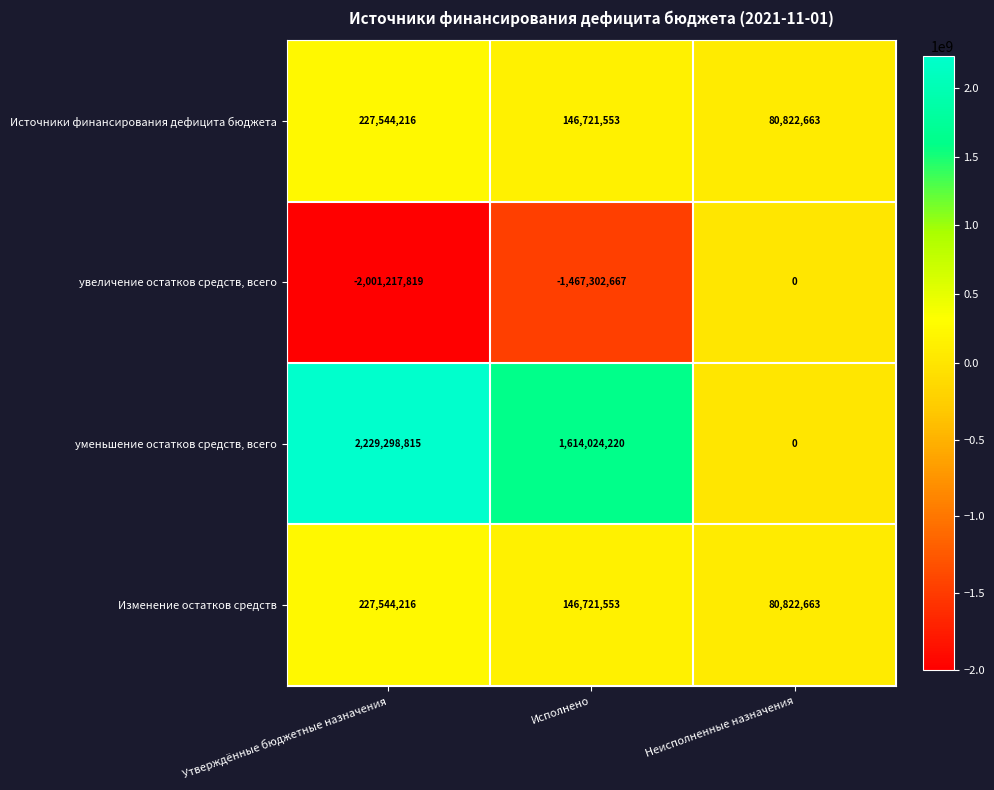

What is the sum of the уменьшение остатков средств, всего values at Утверждённые бюджетные назначения and Неисполненные назначения?

2229298815